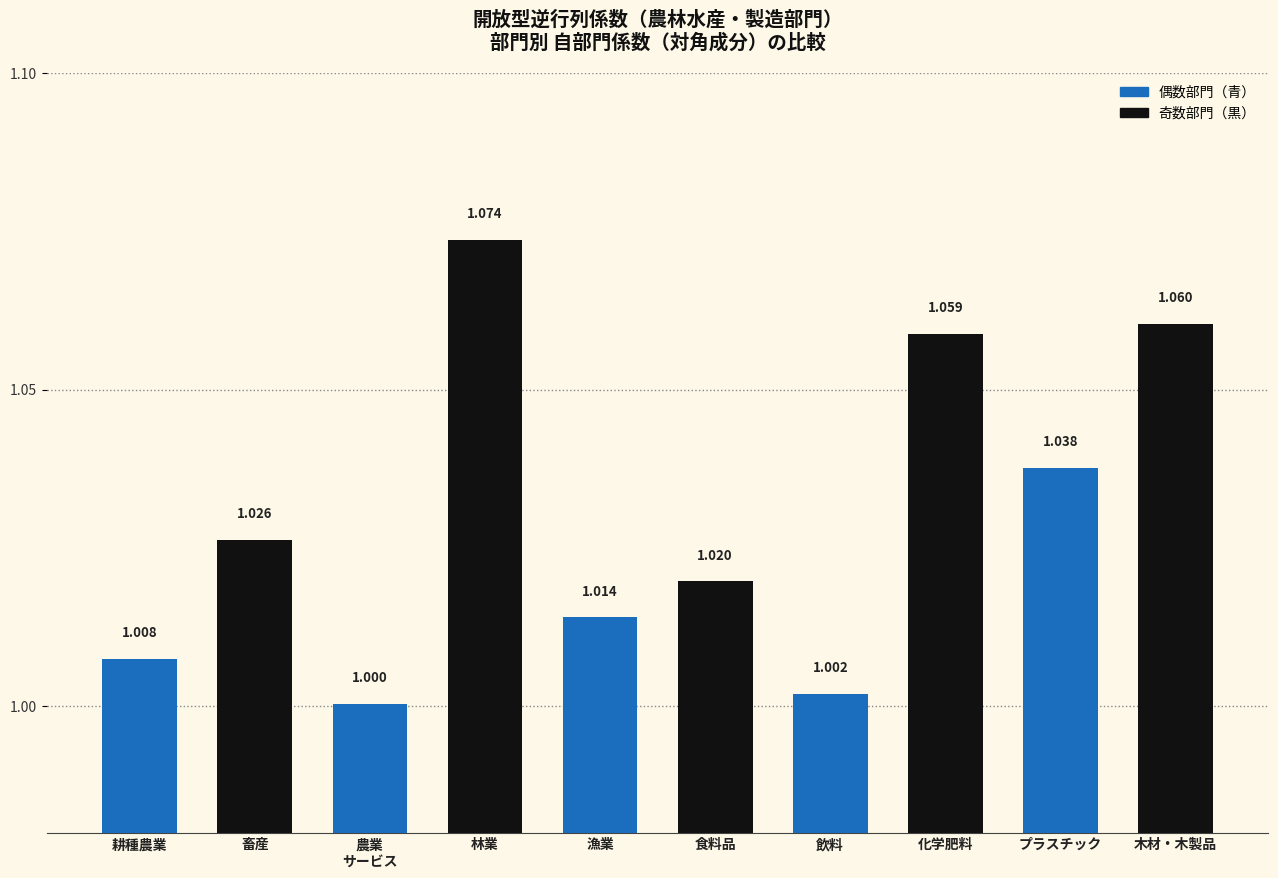

What value does the data have at 畜産?

1.0